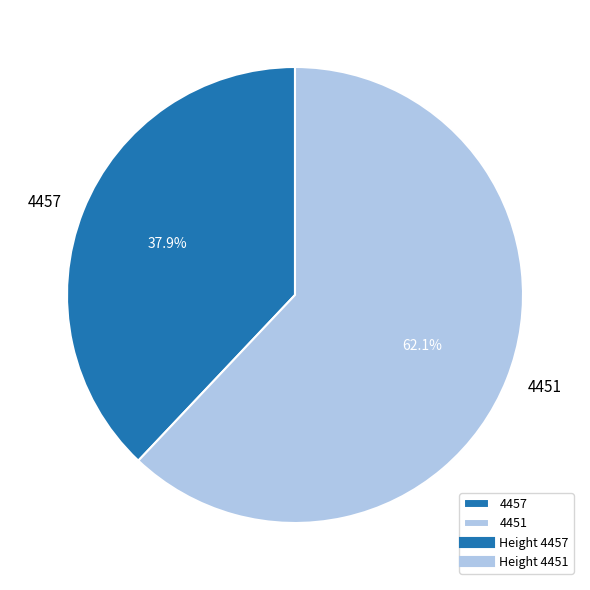

What percentage is the 4451 slice, to the nearest percent?

62%